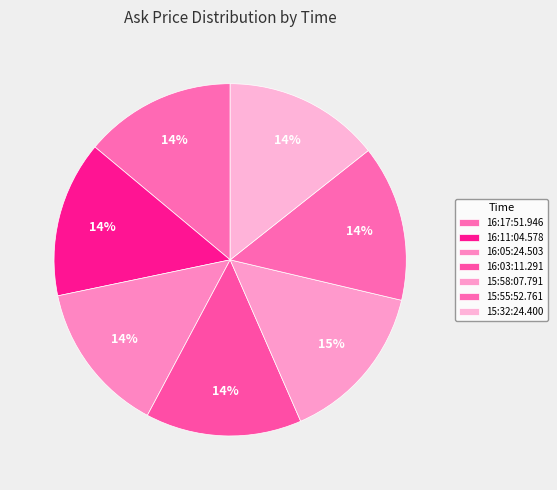

To the nearest percent, what is the combined percentage of 16:05:24.503 and 16:17:51.946?

28%